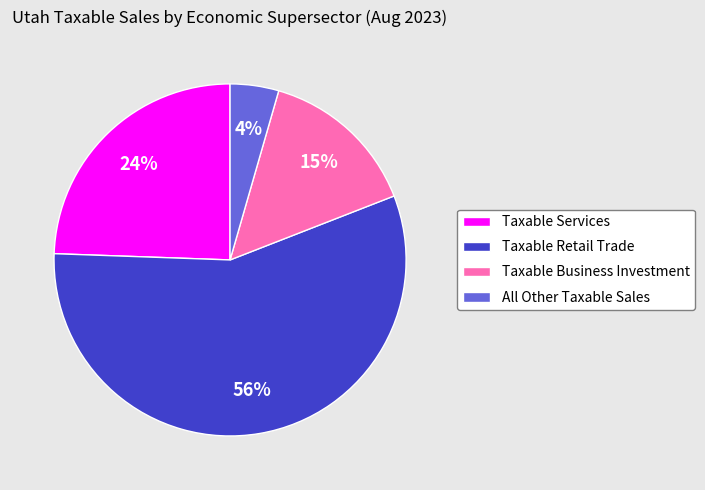

To the nearest percent, what portion does All Other Taxable Sales represent?

4%